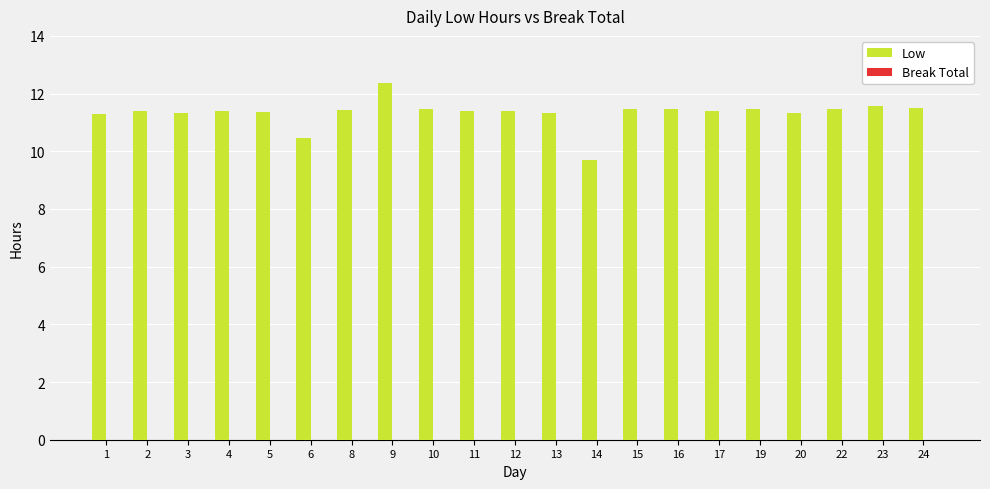

What is the value of the 6th bar from the left?

10.5